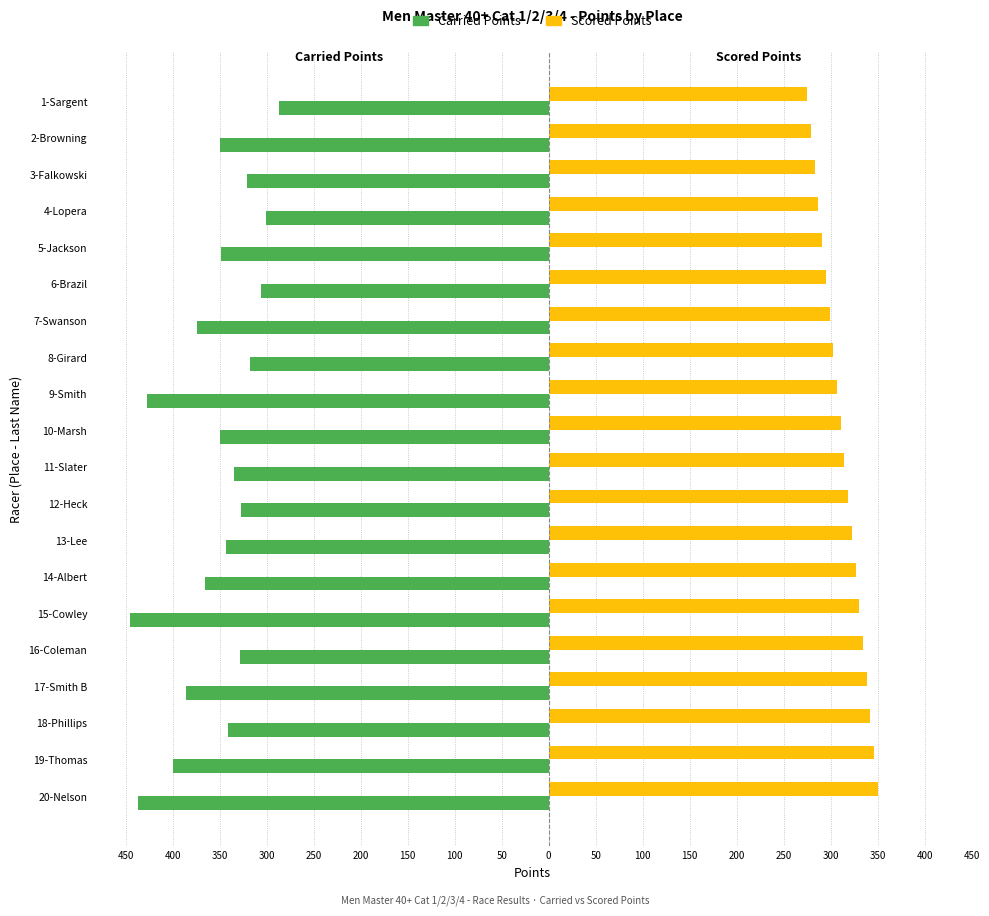

How many series are shown in this chart?

2